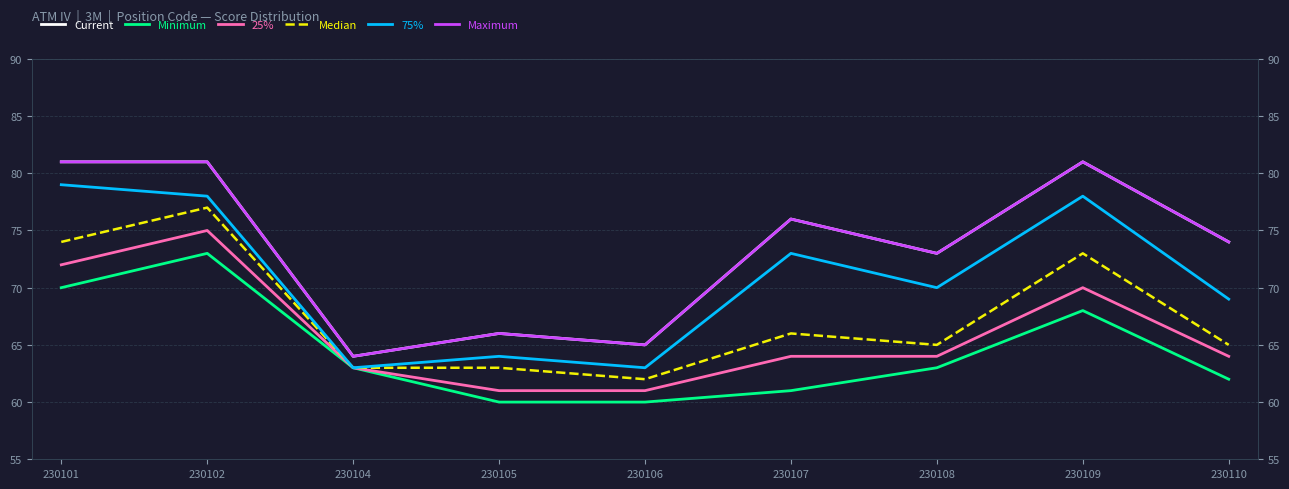

What is the value of the 25% point at the 9th from the left?

64